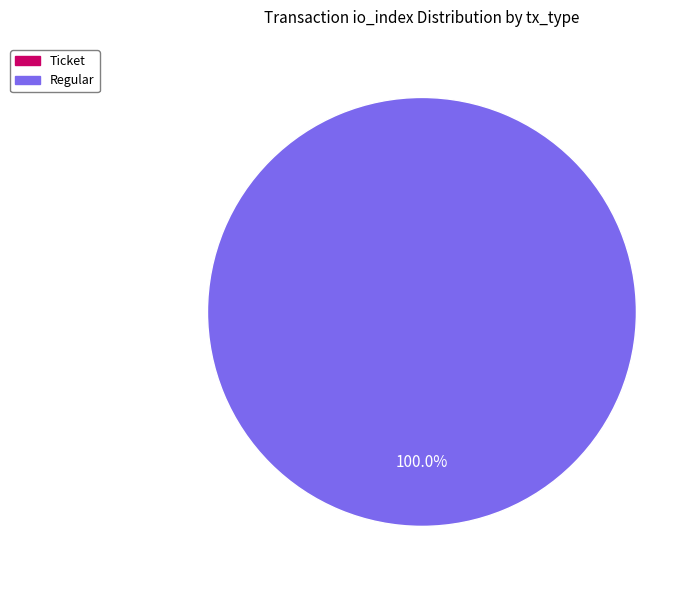

Count the number of slices in the pie.

2